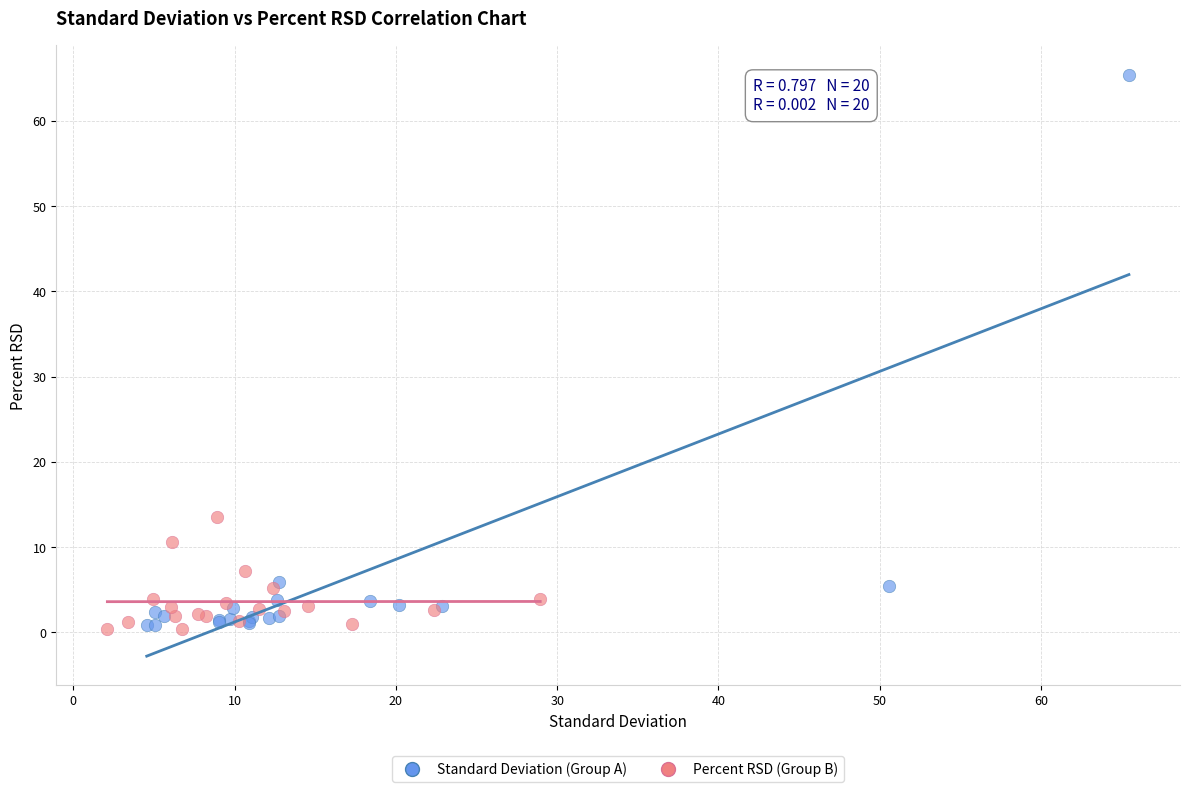

Which series has the largest Y range (max minus min)?

Standard Deviation (Group A)